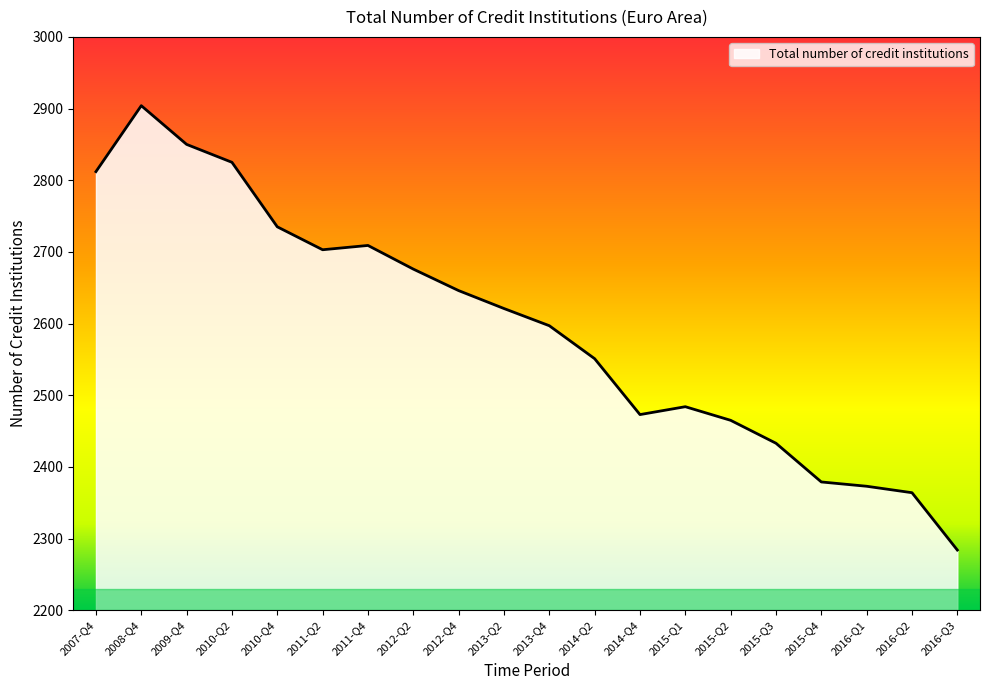

What is the average value?

2594